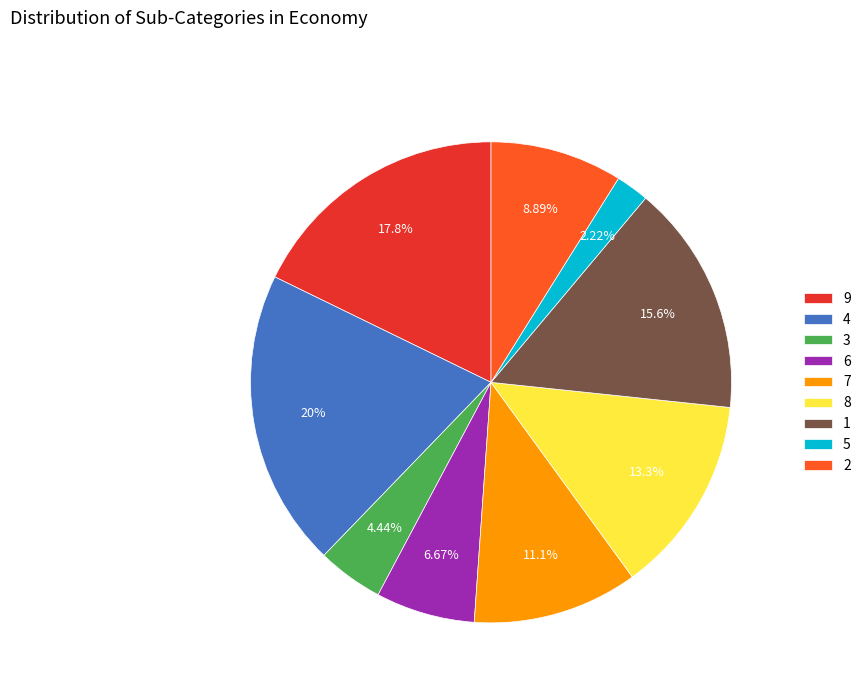

Is 7 the majority of the pie?

No